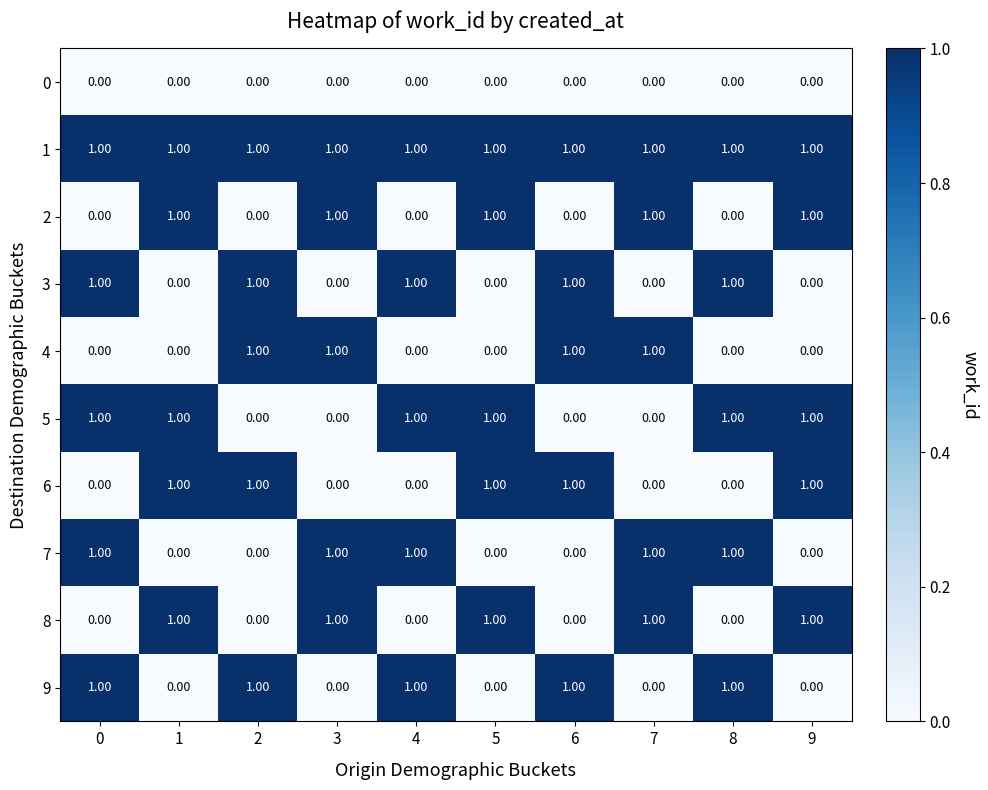

Count the number of categories in the chart.

10